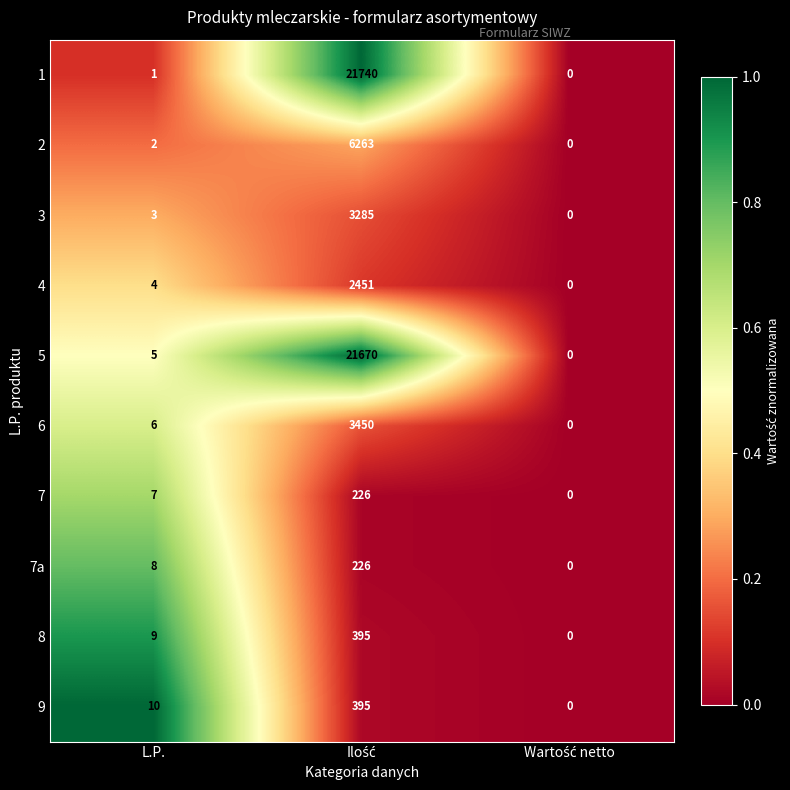

What is the maximum value shown in the chart?

21740